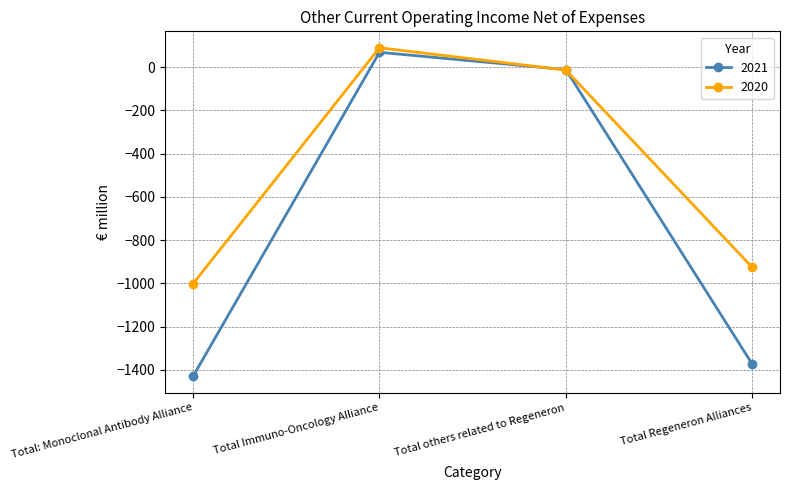

Which series has the largest range (max minus min)?

2021